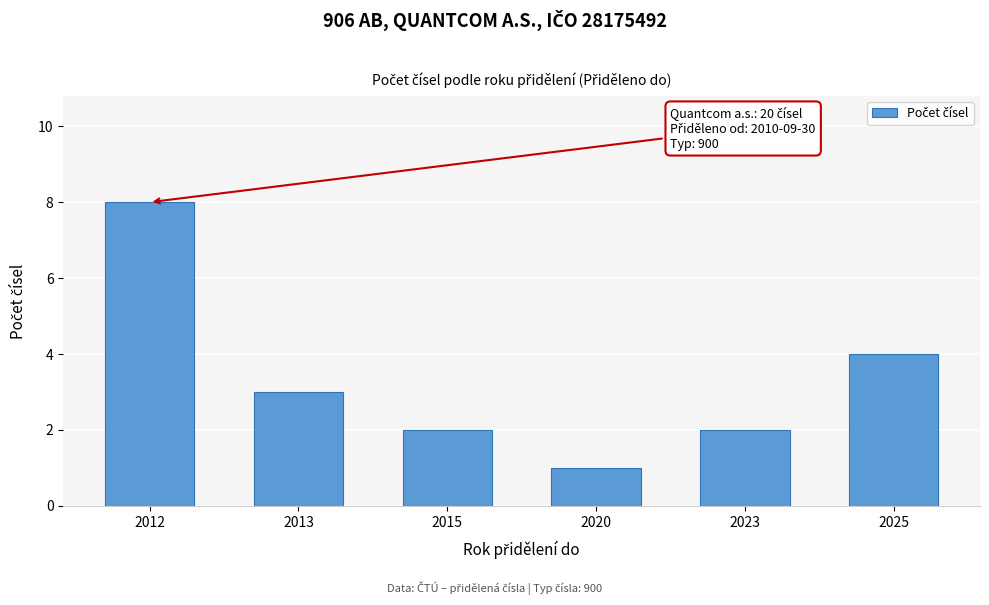

Reading left to right, extract all data points from this chart.

2012=8	2013=3	2015=2	2020=1	2023=2	2025=4